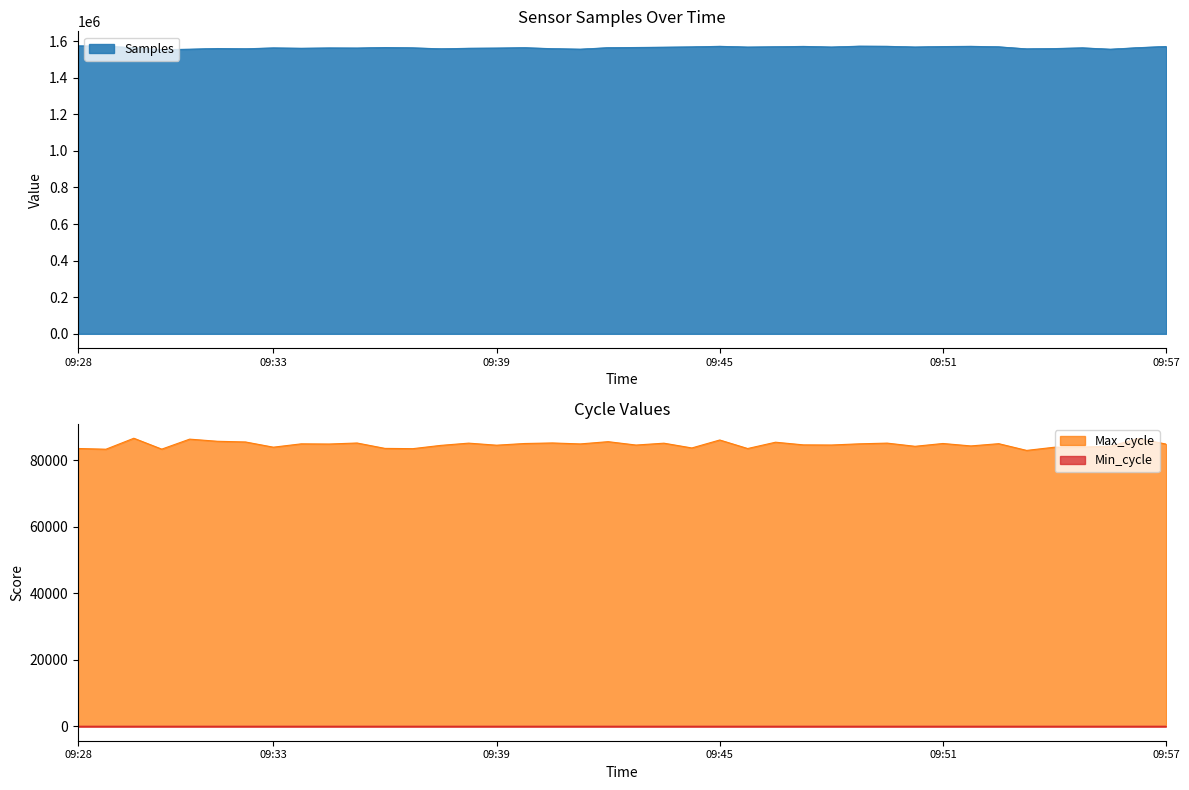

True or false: Max_cycle and Min_cycle cross at least once.

False